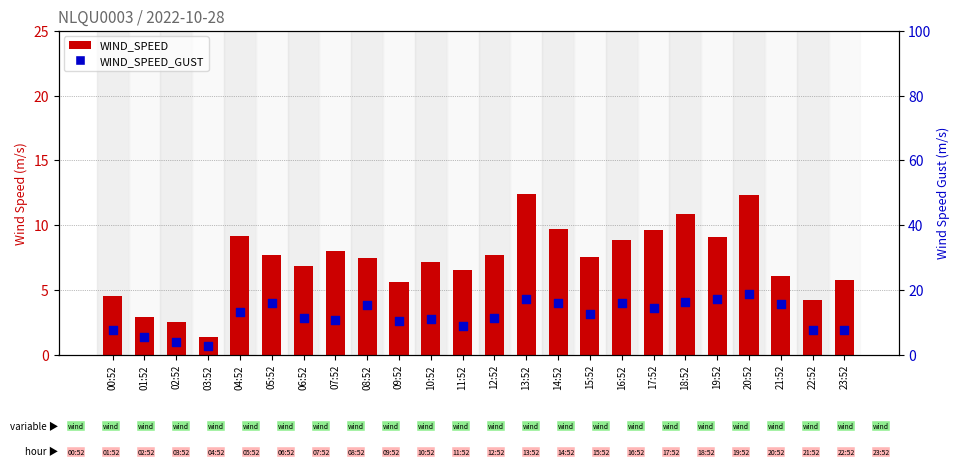

At which category is the sum across all series the highest?

20:52